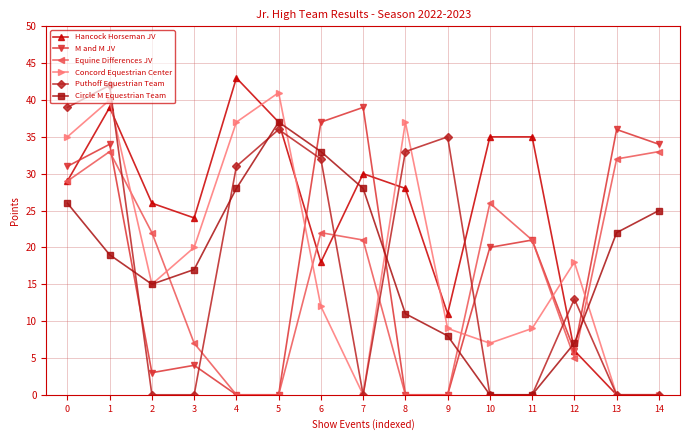

How many interior local peaks does the Puthoff Equestrian Team series have?

4